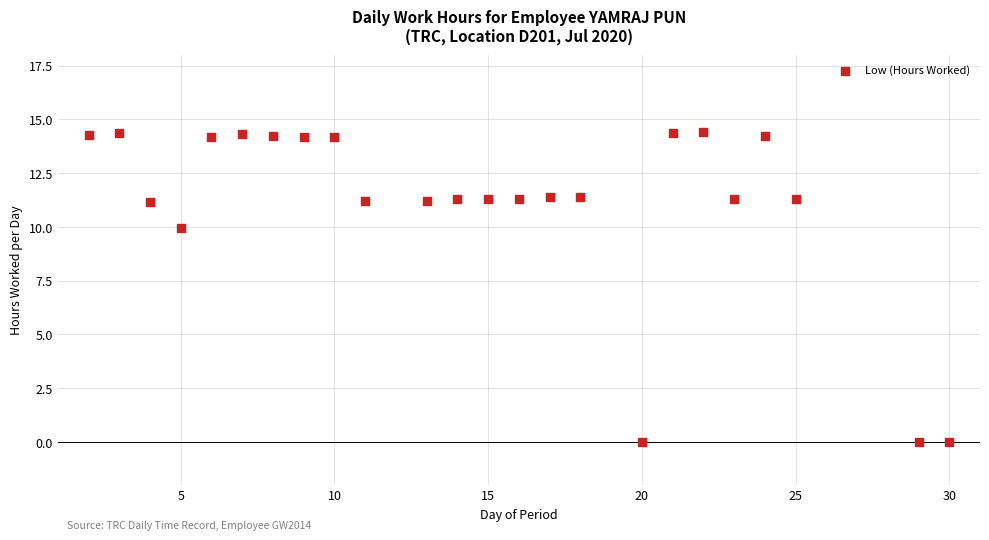

What is the range of X values (max minus min)?

28.0